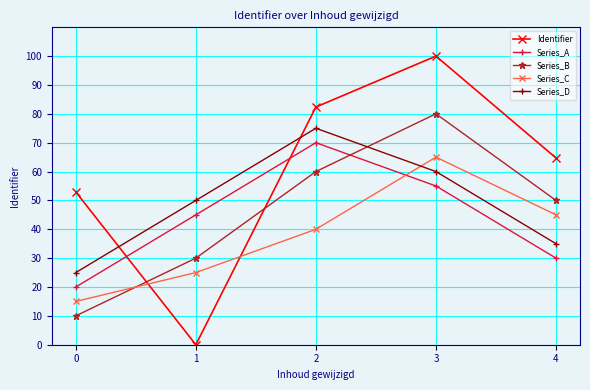

List the series in order of their peak value, highest first.

Identifier, Series_B, Series_D, Series_A, Series_C